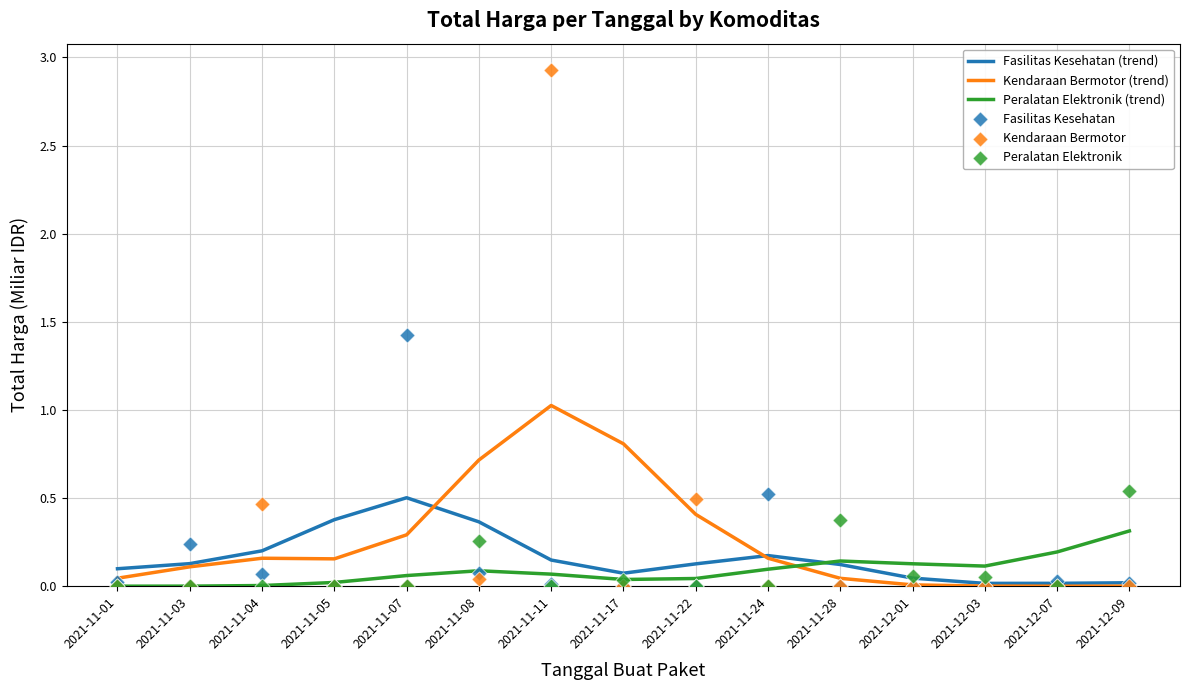

At which category is the sum across all series the highest?

2021-11-11